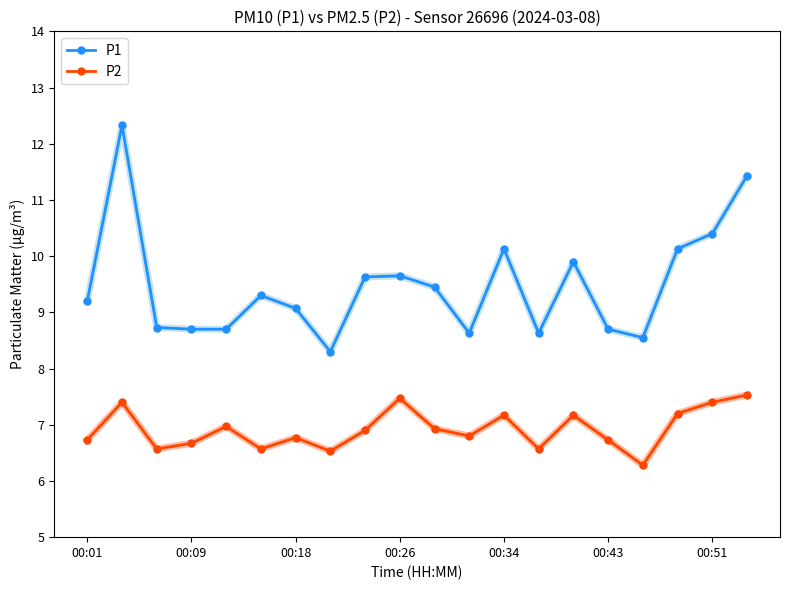

Is this an area chart (filled region under the line)?

No